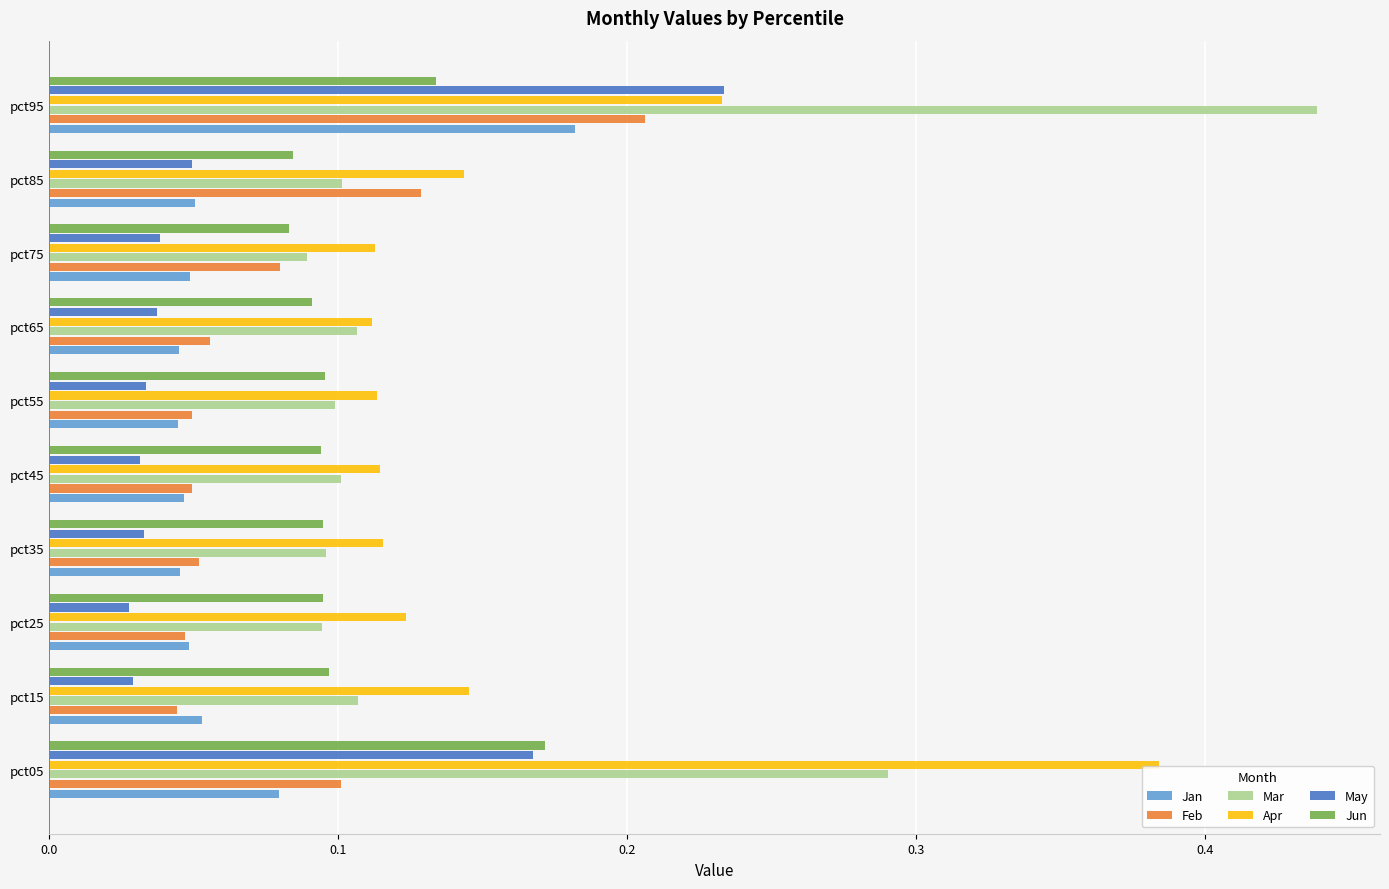

Count the Jan values in the range 0 to 1.

10